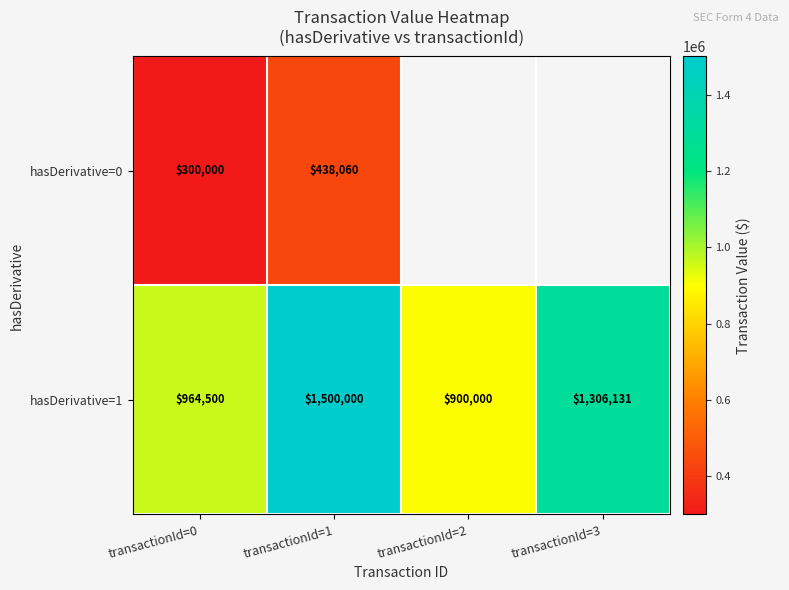

What is the spread (max minus min) of values at transactionId=0?

664500